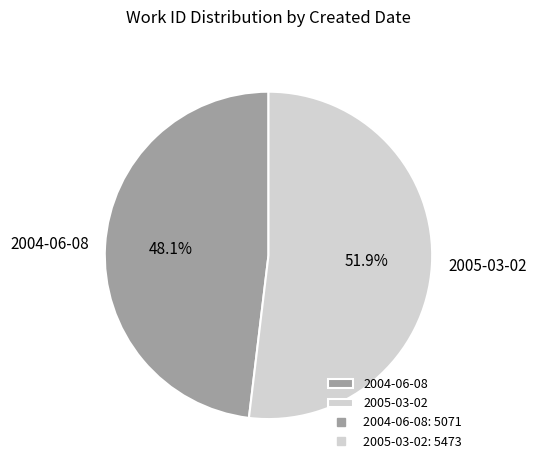

How much of the chart is everything except 2004-06-08?

51.9%